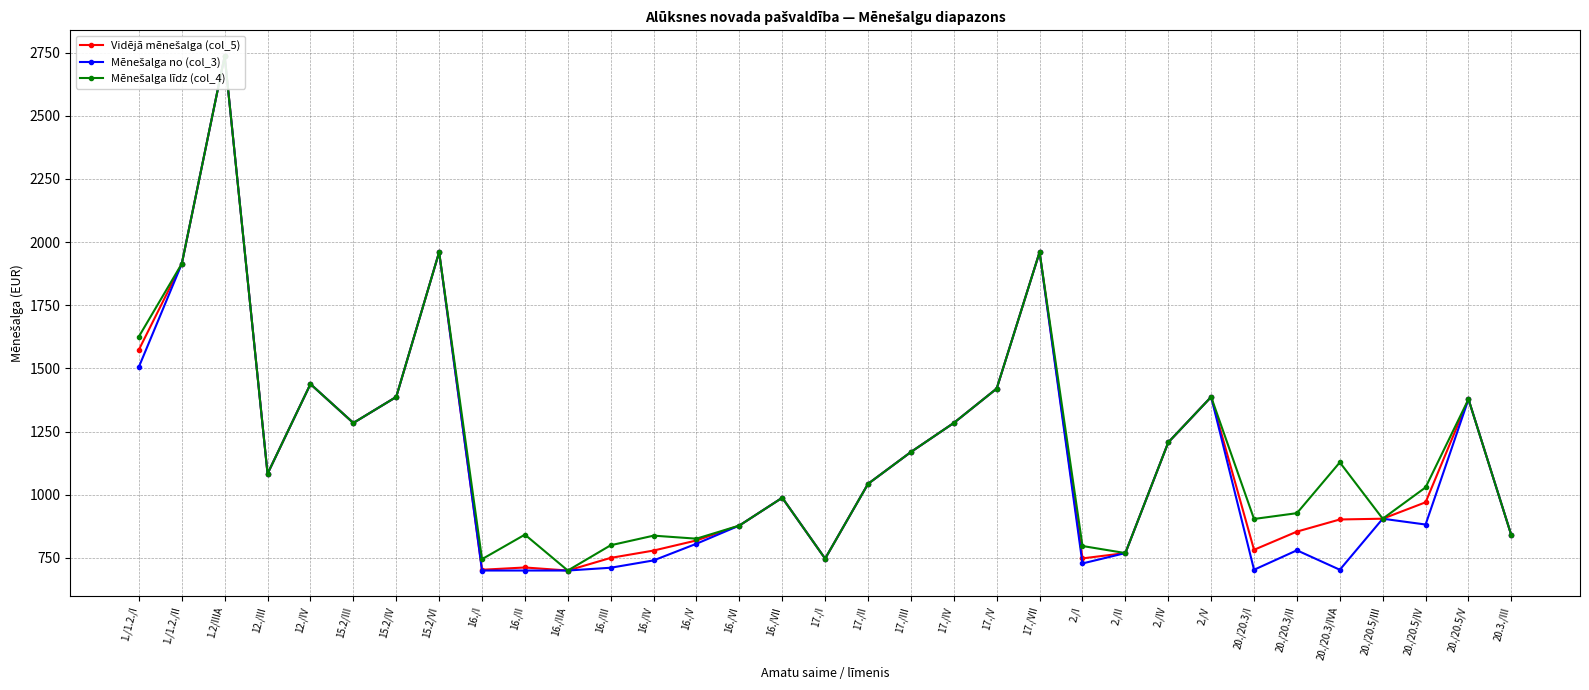

How many lines are shown in the chart?

3